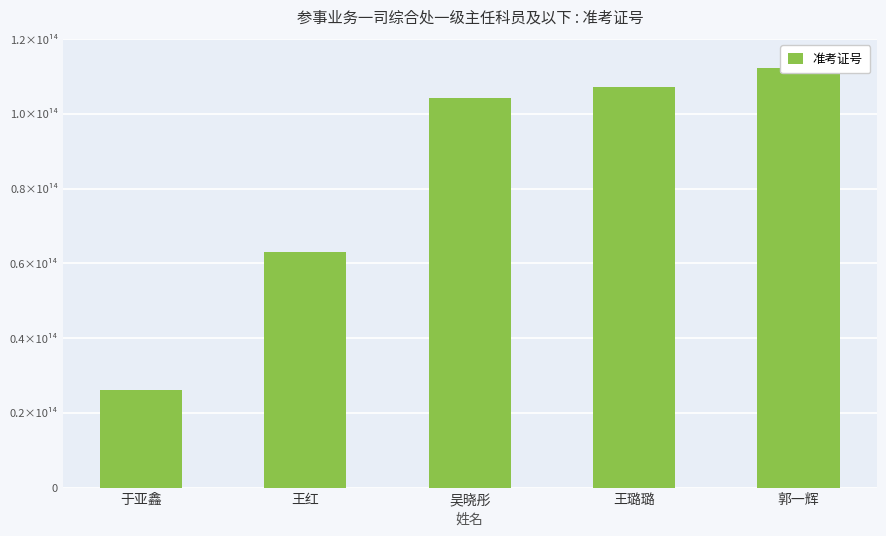

The value at 王璐璐 is 70105745763171. True or false?

False